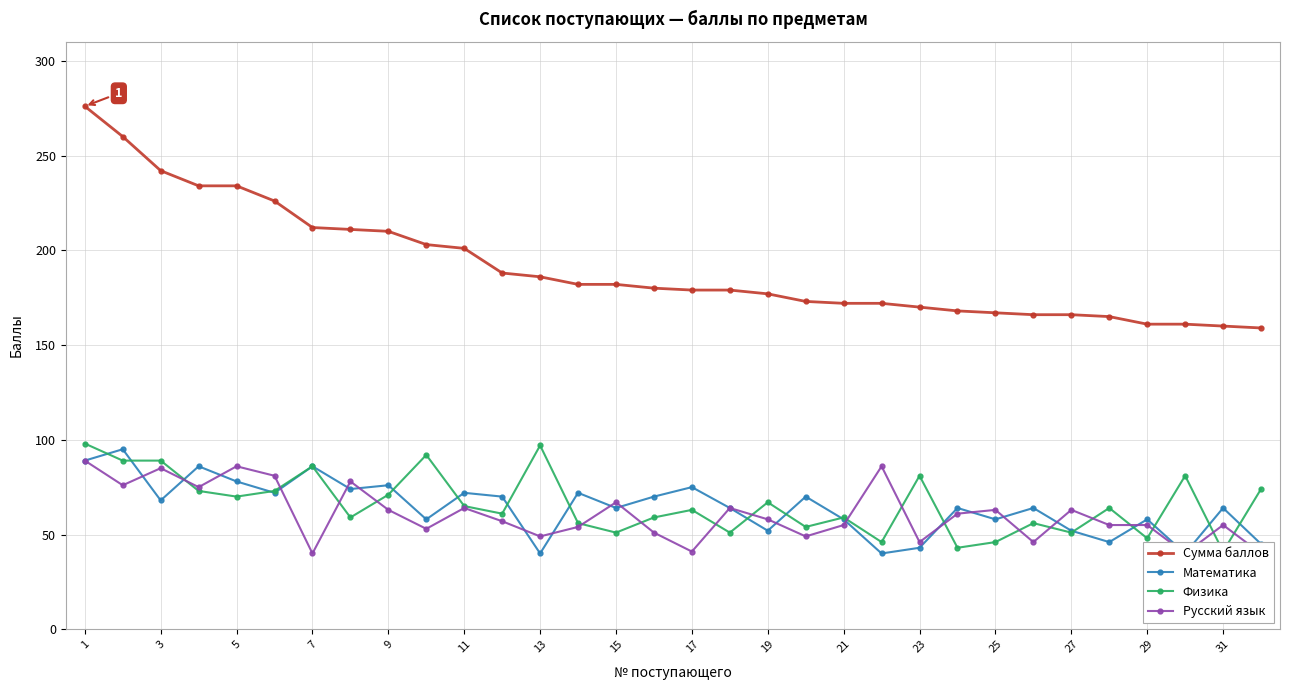

Is it true that Сумма баллов equals 212 at 7?

True